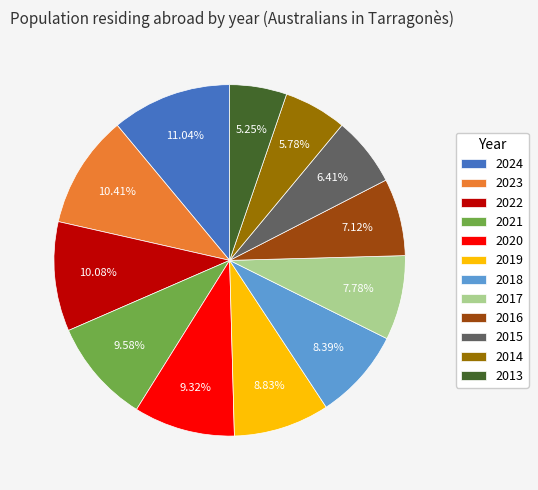

Count the number of slices in the pie.

12